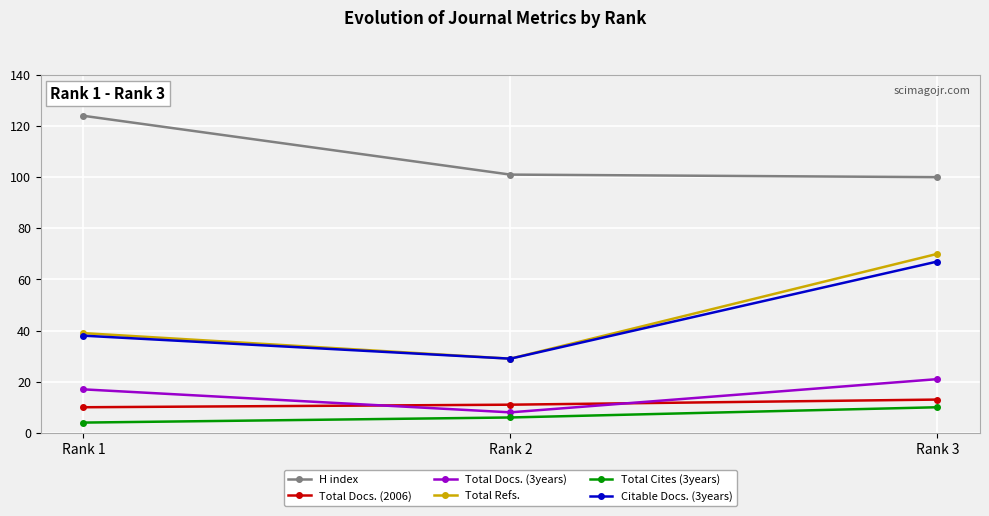

What is the average value of the Total Refs. series?

46